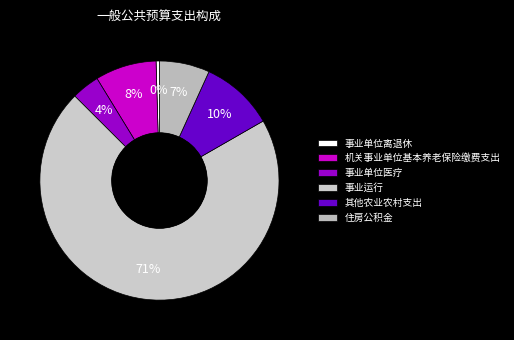

Rank the categories by value from highest to lowest.

事业运行, 其他农业农村支出, 机关事业单位基本养老保险缴费支出, 住房公积金, 事业单位医疗, 事业单位离退休